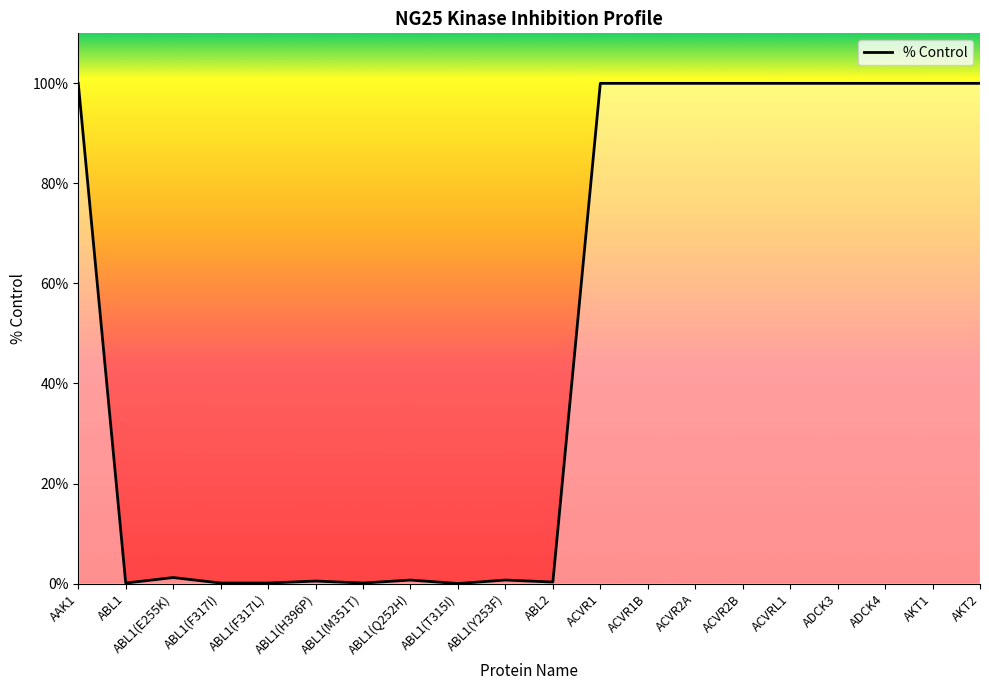

The chart shows a value of 0.5 at ABL1(H396P). True or false?

True